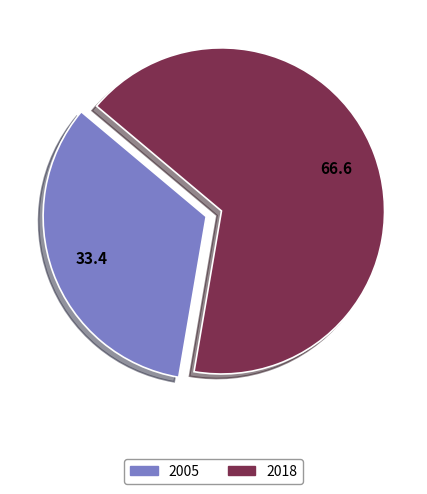

Is the sum of 2005 and 2018 greater than half?

Yes